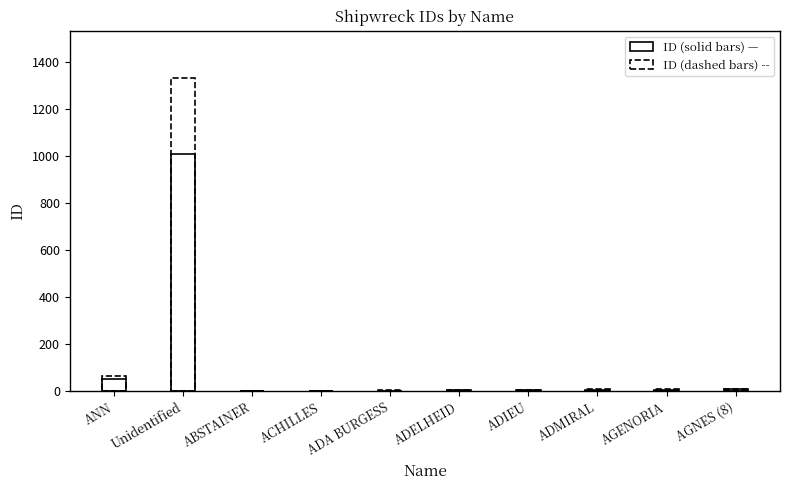

Count the number of data series in this chart.

2